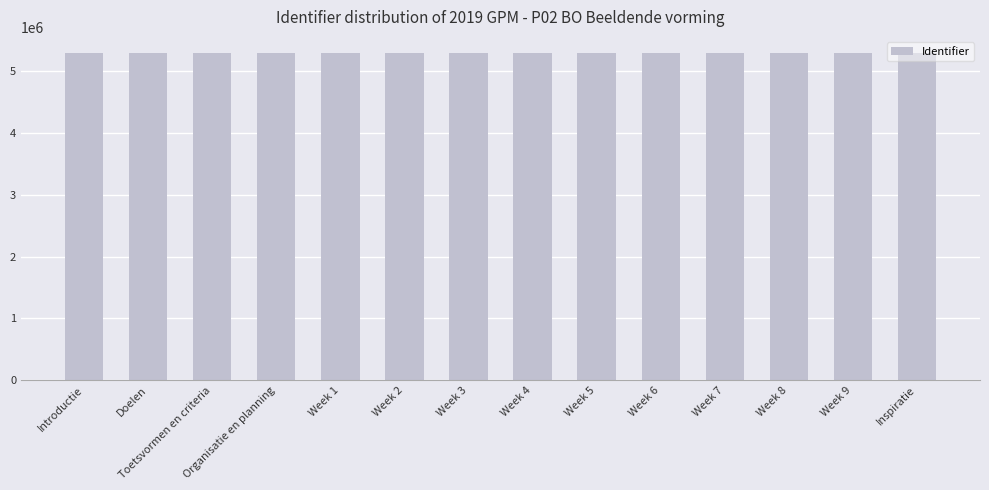

The chart shows a value of 5292477 at Organisatie en planning. True or false?

True